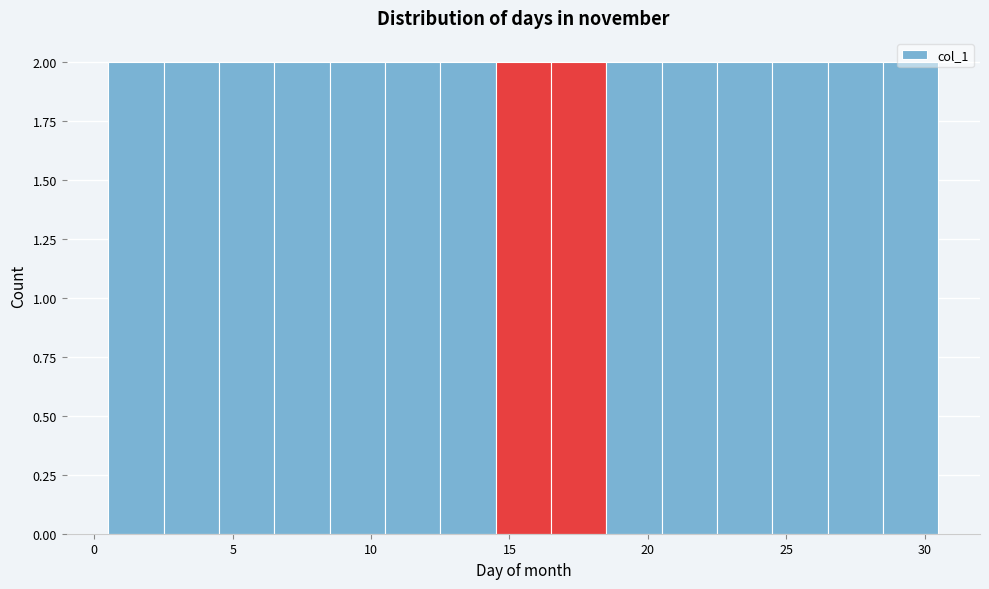

How tall is the bar that spans 20.5 to 22.5 on the x-axis? The values are not printed on the chart, so give them approximately, as read against the axis.

2